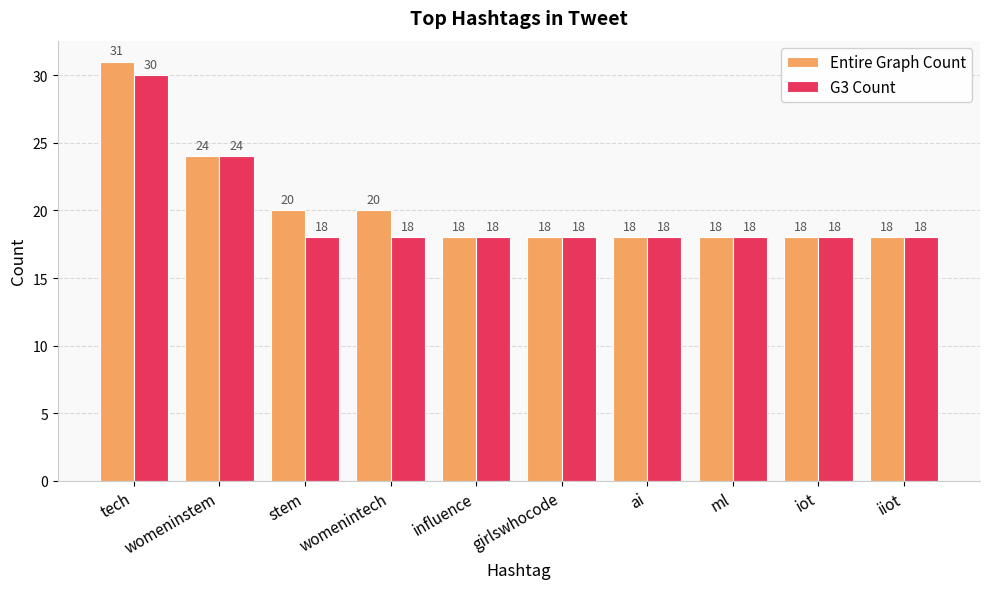

What is the difference between the Entire Graph Count values at womeninstem and iot?

6